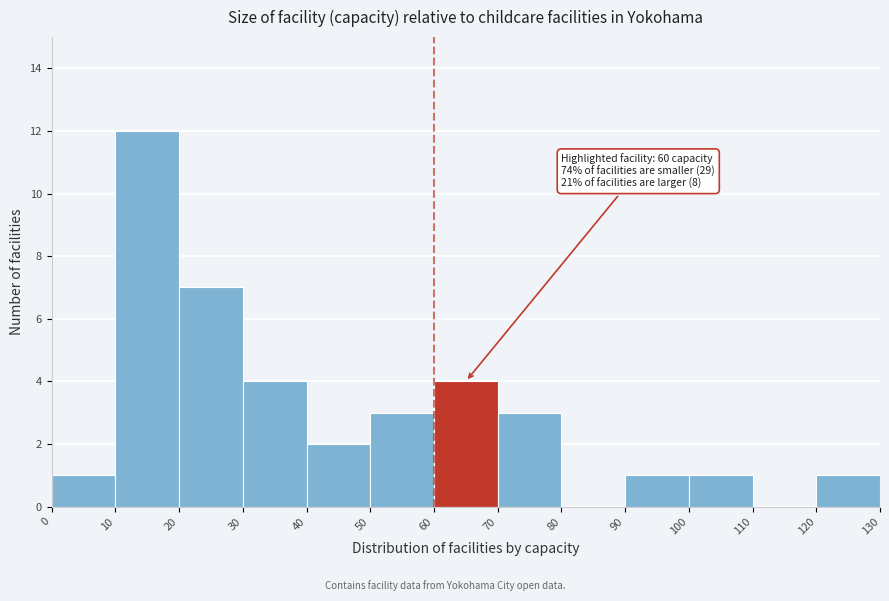

Which range on the x-axis has the tallest bar?

10 to 20